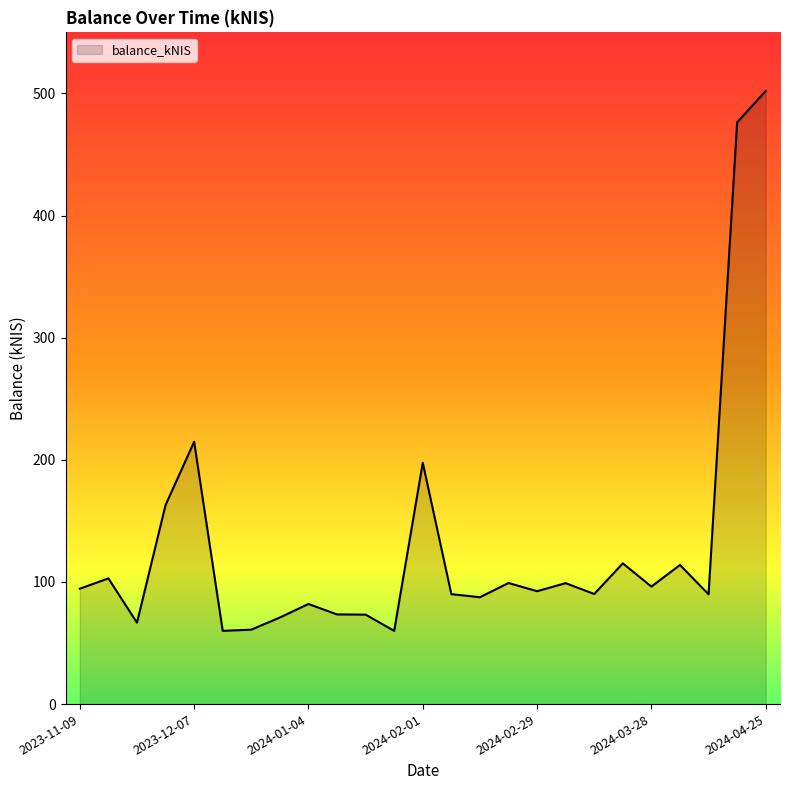

What is the maximum value shown in the chart?

502.0